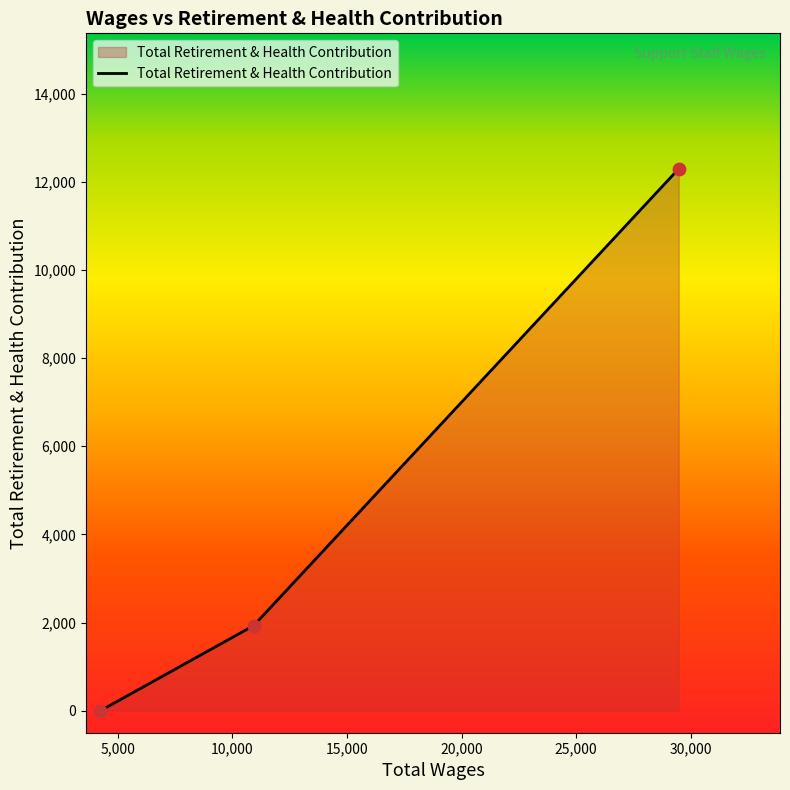

What is the maximum value shown in the chart?

12297